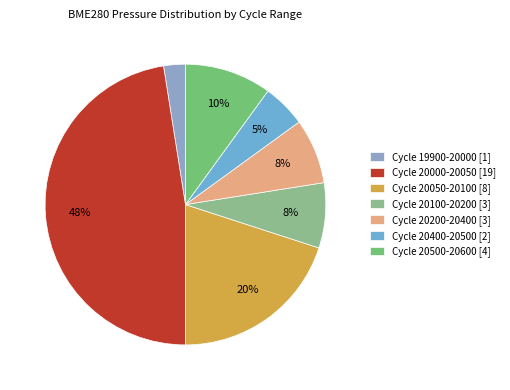

How many segments does this pie chart have?

7